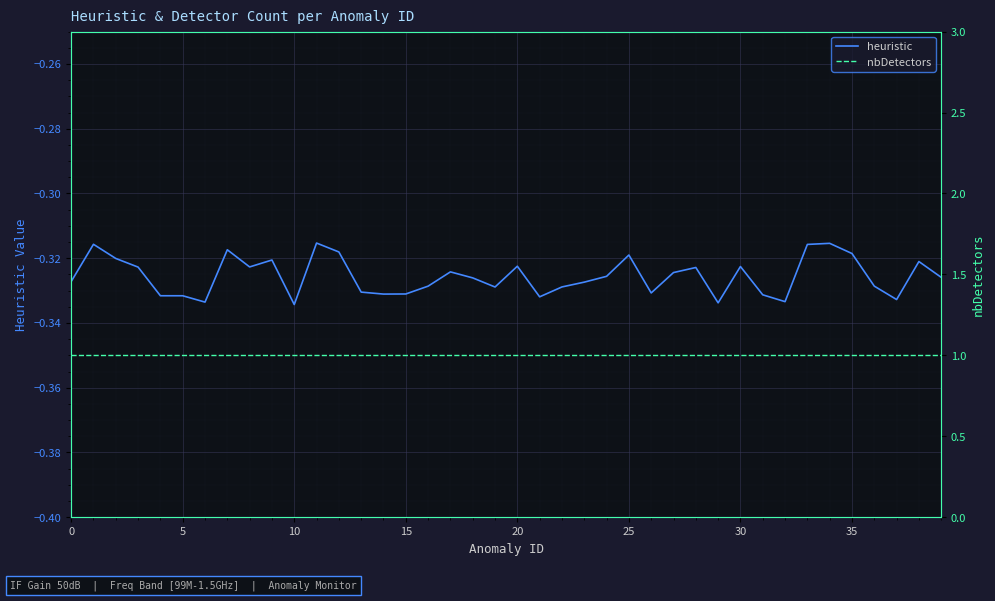

How many categories are shown in the chart?

40